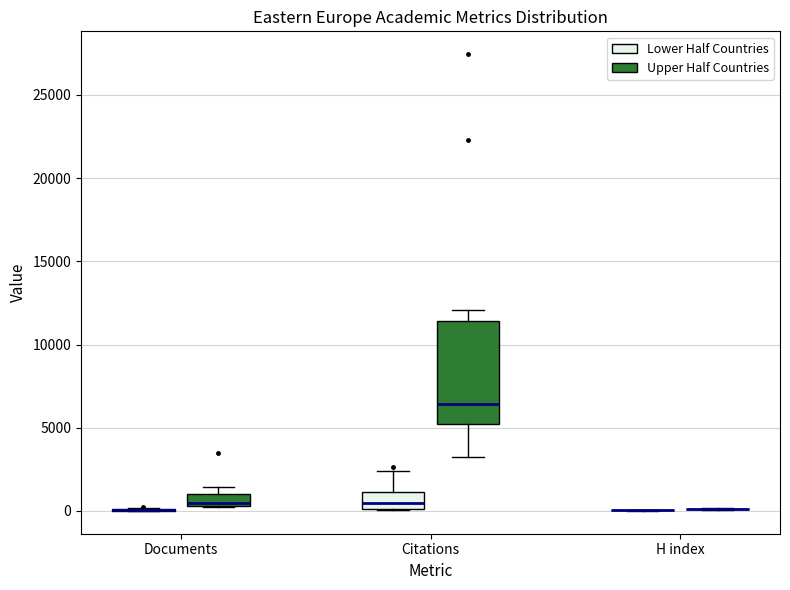

Comparing the boxes themselves (not the whiskers), which one is the tallest?

Citations (Upper Half Countries)